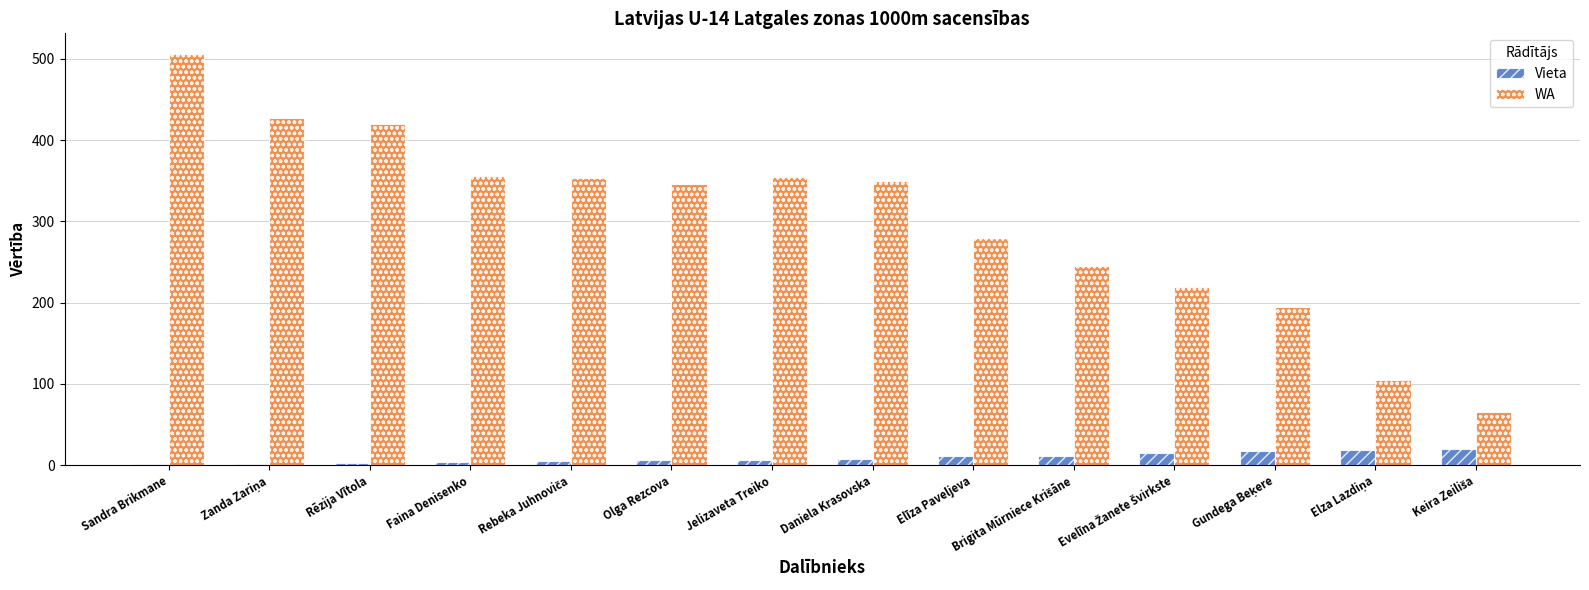

The WA series shows 131 at Daniela Krasovska. True or false?

False